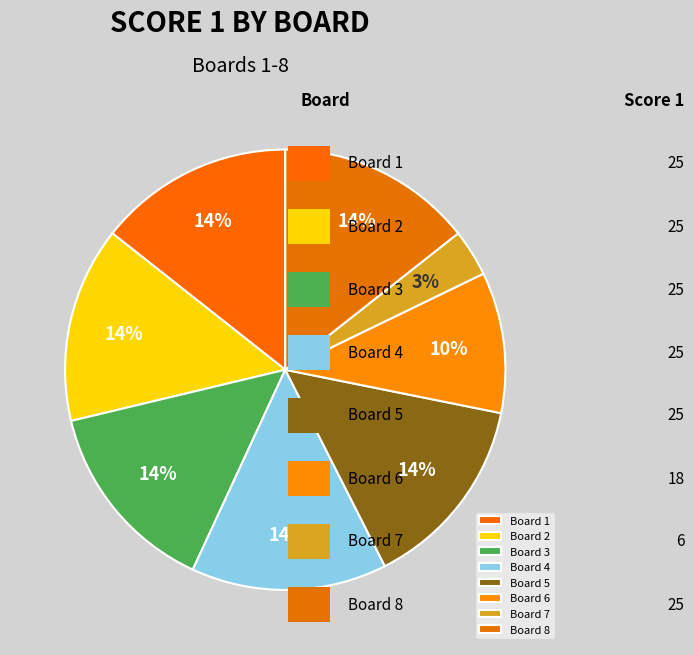

Combined, do Board 1 and Board 8 account for over 50%?

No